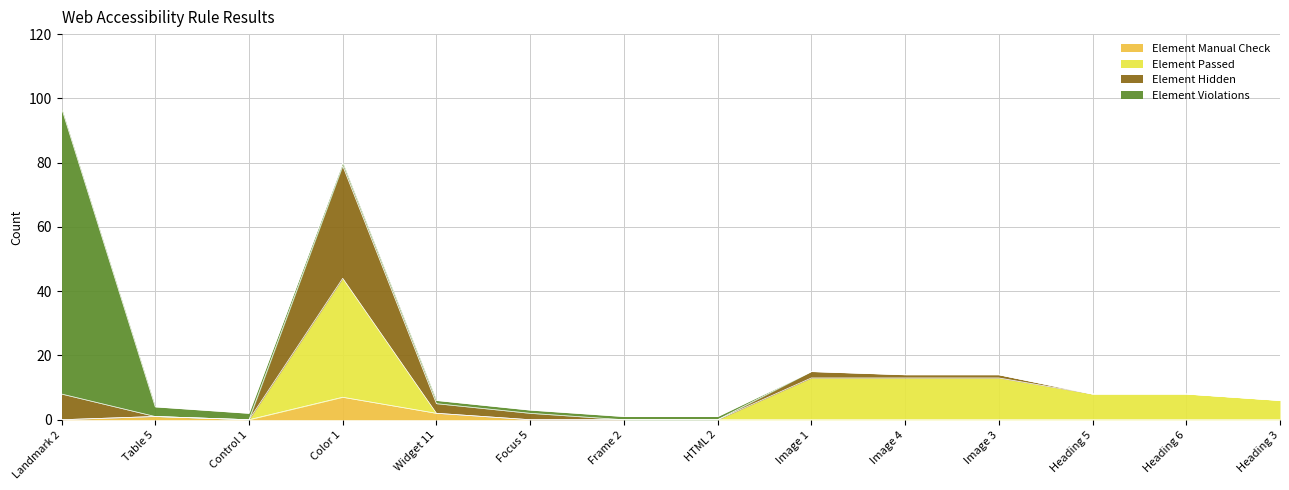

How many lines are shown in the chart?

4